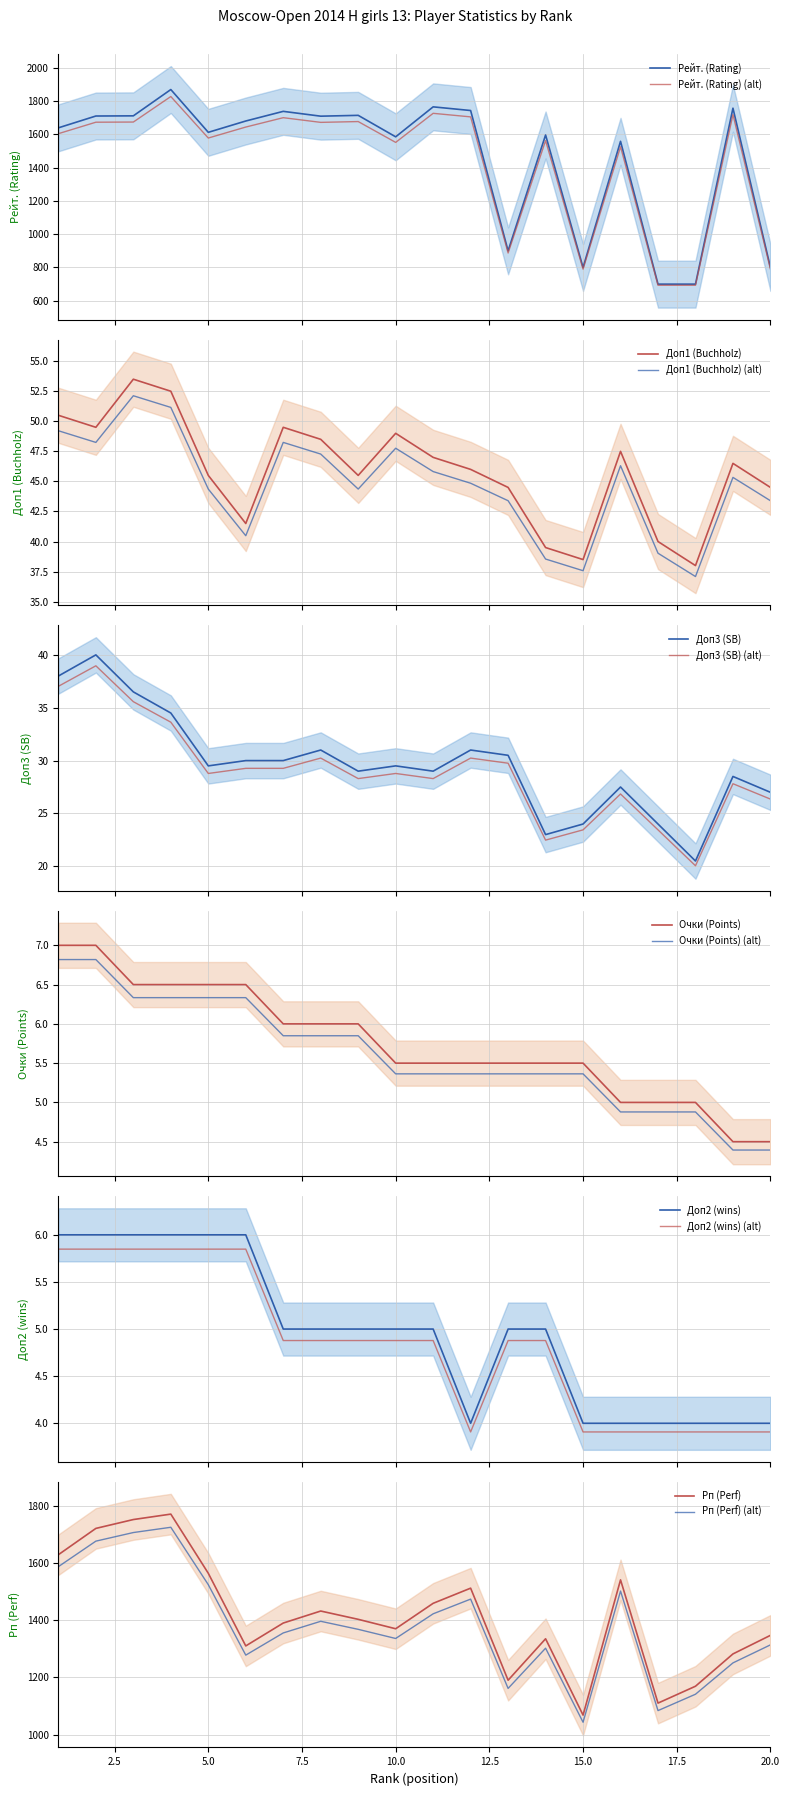

What is the maximum value for Рейт. (Rating) (alt)?

1827.0